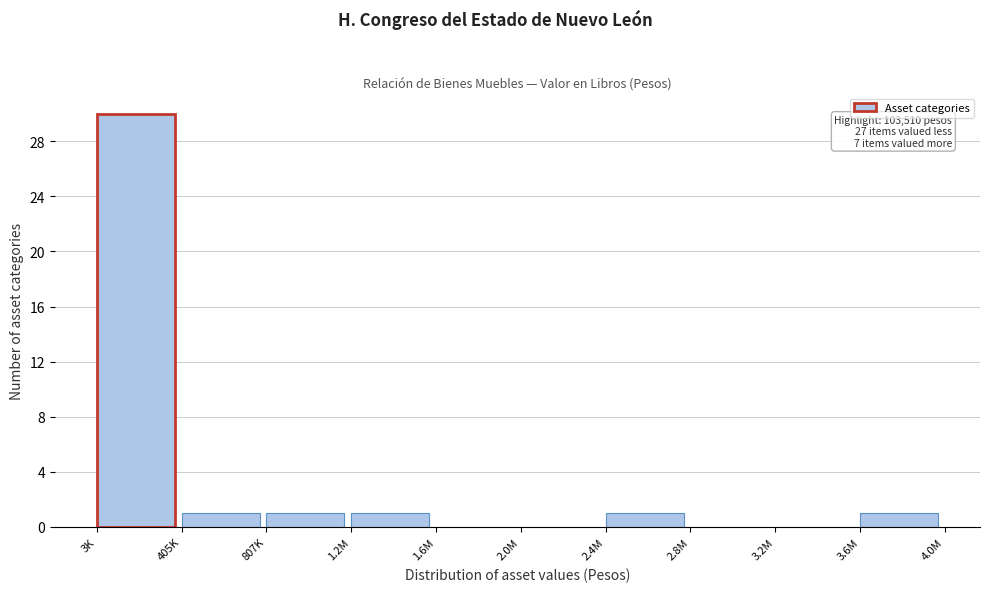

Reading left to right, extract all data points from this chart.

3K=30	405K=1	807K=1	1.2M=1	1.6M=0	2.0M=0	2.4M=1	2.8M=0	3.2M=0	3.6M=1